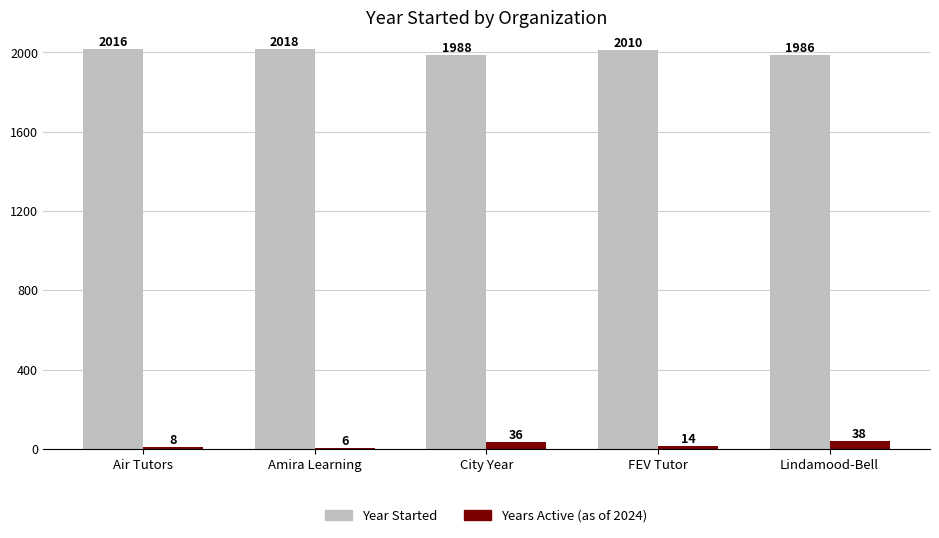

How many groups of bars are there?

5